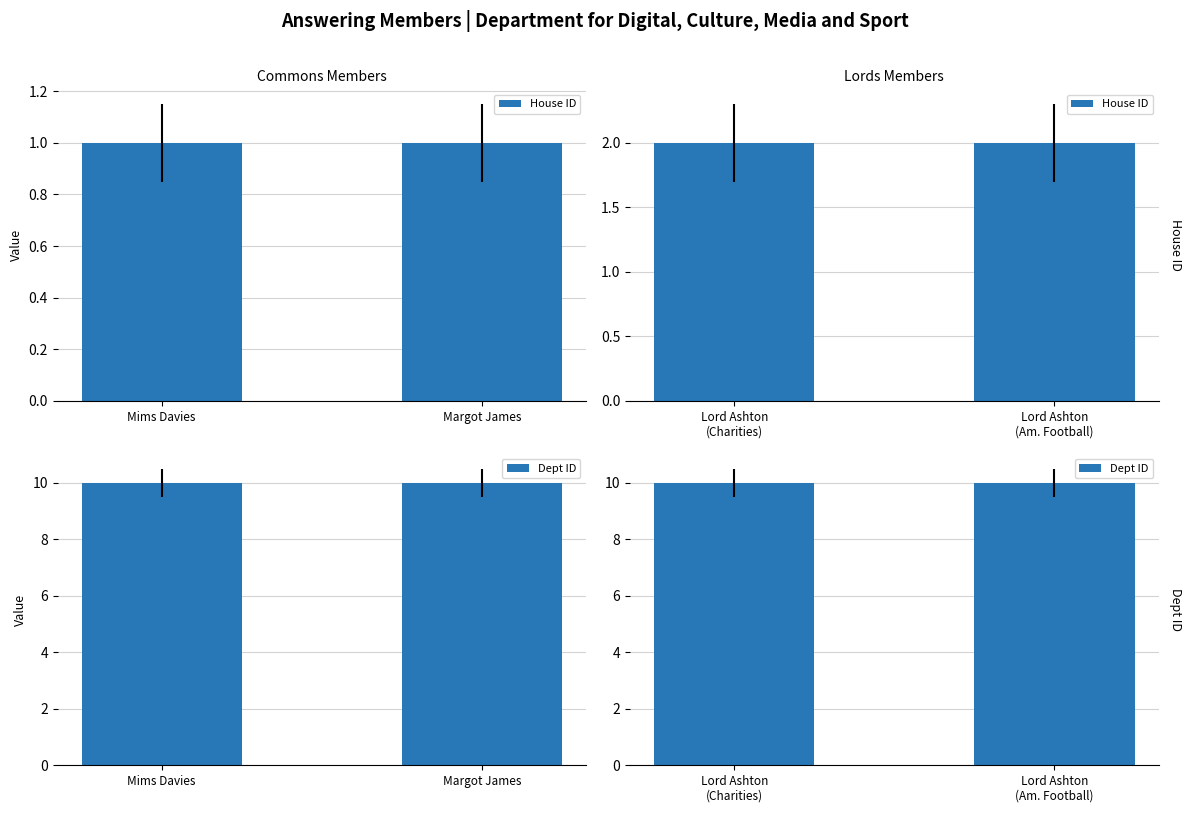

Which category has the lowest value in the Dept ID series?

Lord Ashton (Charities)